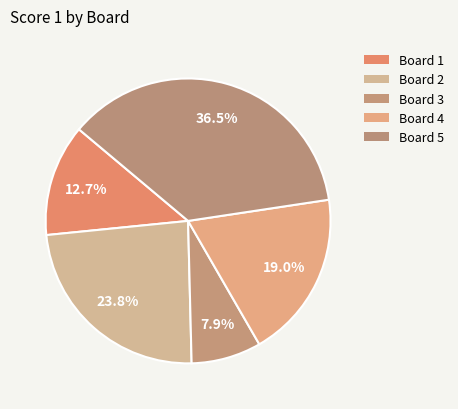

Approximately how many times larger is the value at Board 5 compared to Board 4?

1.9